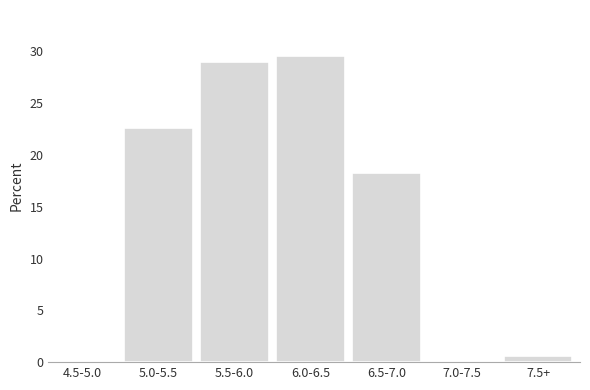

Reading right to left, extract all data points from this chart.

7.5+=0.6	7.0-7.5=0.0	6.5-7.0=18.2	6.0-6.5=29.6	5.5-6.0=28.9	5.0-5.5=22.6	4.5-5.0=0.0